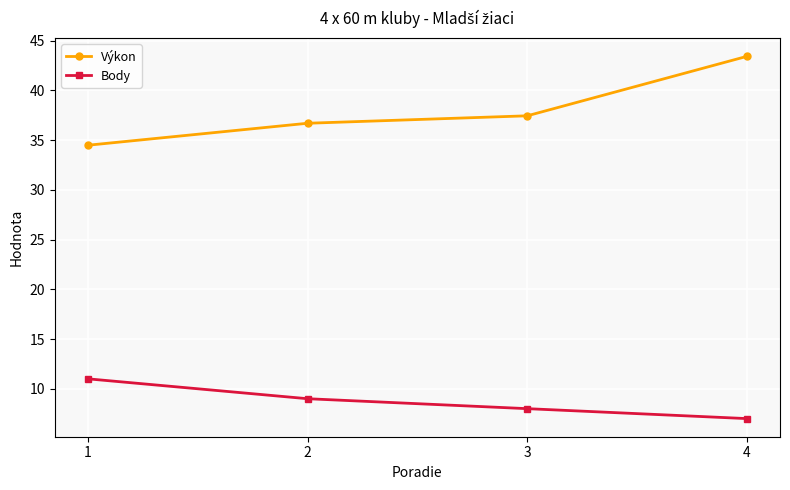

True or false: Body and Výkon cross at least once.

False